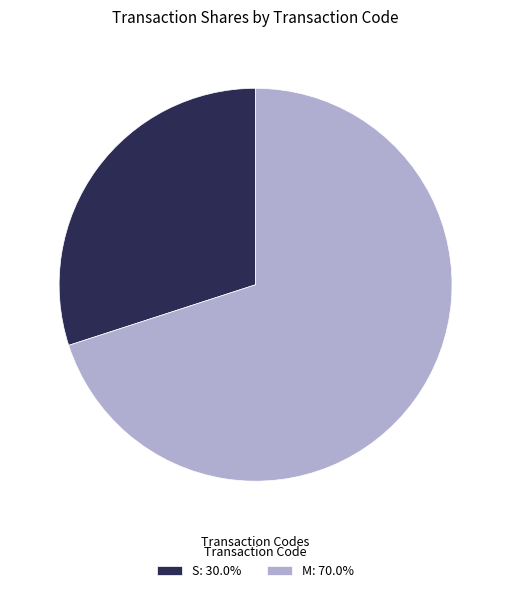

Is the sum of S: 30.0% and M: 70.0% greater than half?

Yes